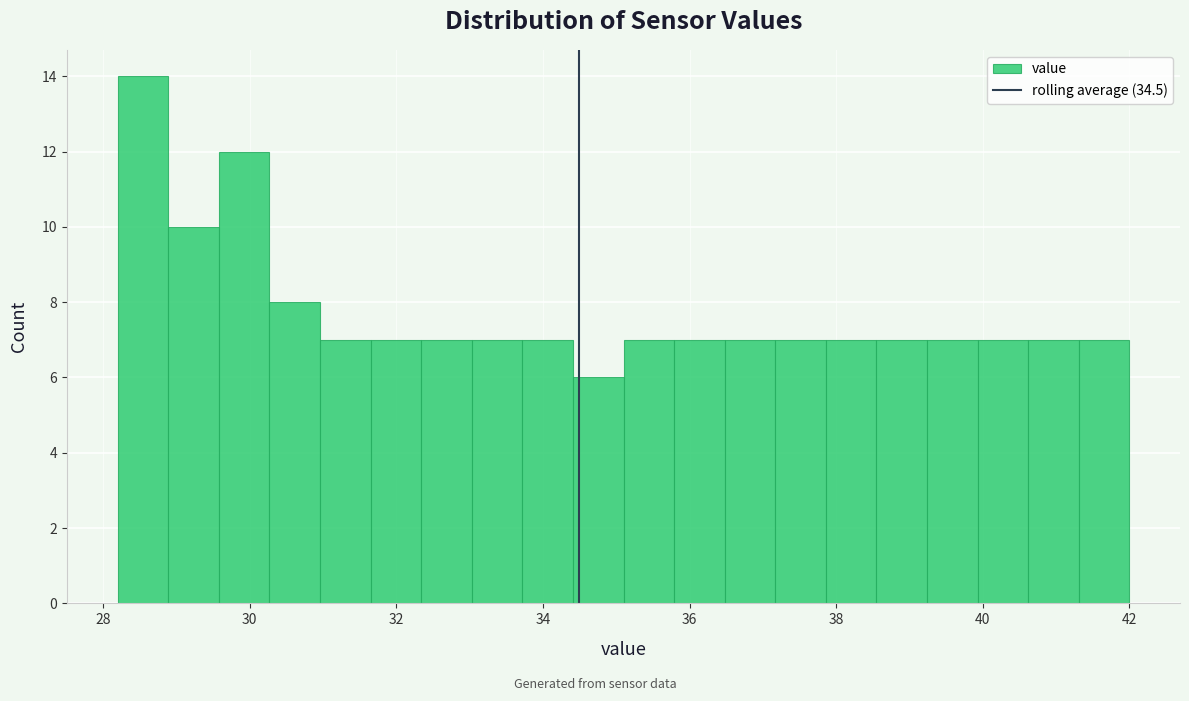

Read against the x-axis, roughly where is the centre of the tallest bar?

28.6